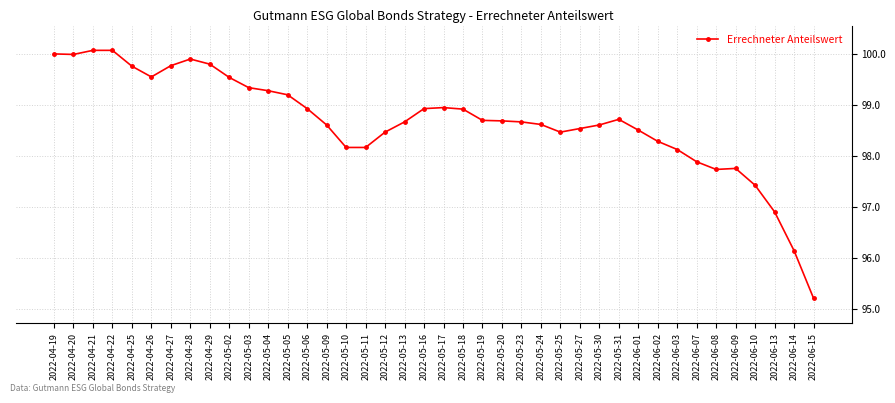

Which label corresponds to the smallest value in the chart?

2022-06-15